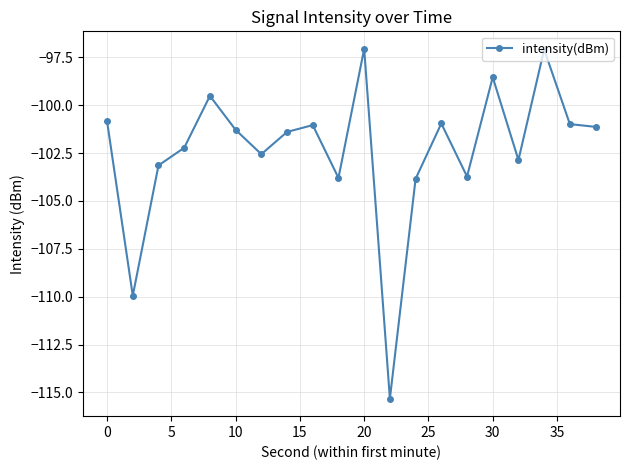

What is the difference between the maximum and minimum values?

18.3